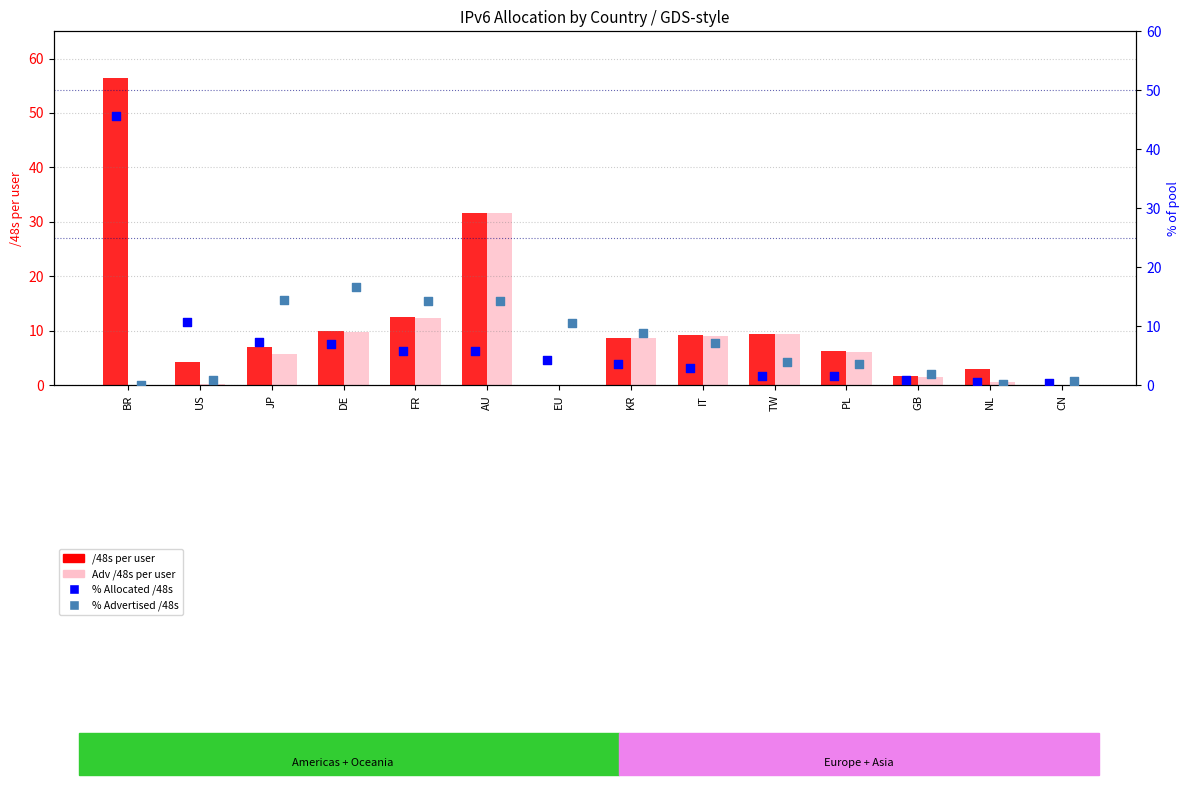

Is the value of % Allocated /48s at AU greater than the value of /48s per user at JP?

No